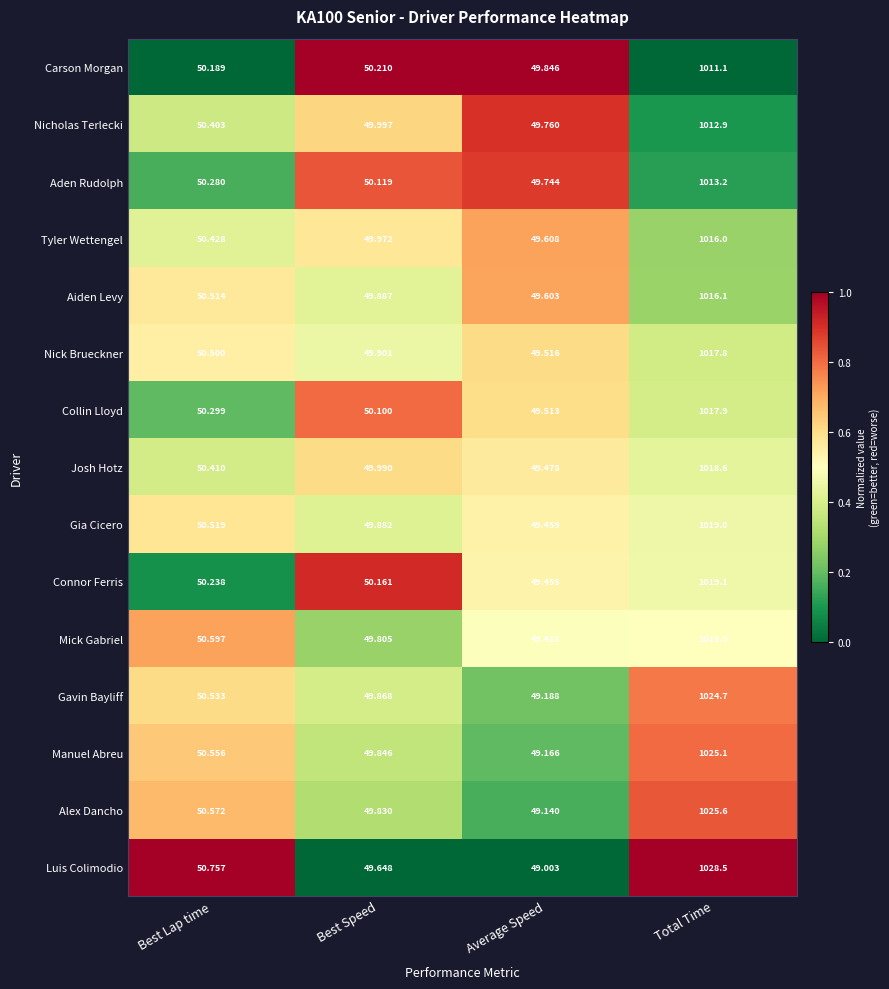

What is the difference between the highest and lowest values at Average Speed?

0.8